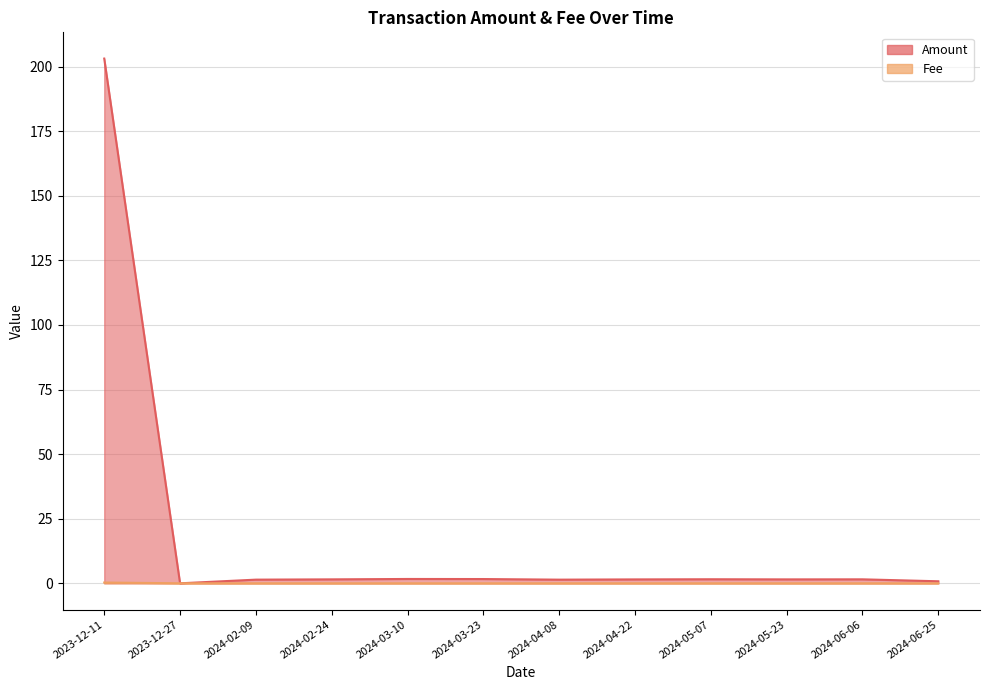

Which has a higher value, 2024-05-23 or 2024-03-10?

2024-03-10